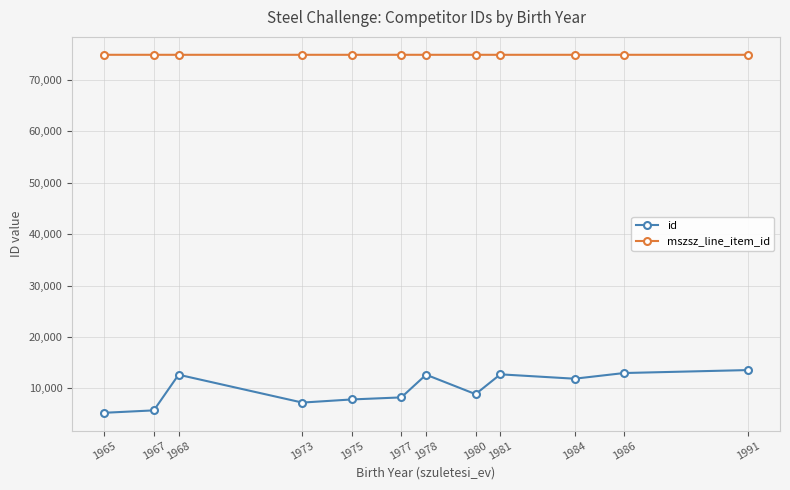

True or false: mszsz_line_item_id and id intersect in this chart.

False